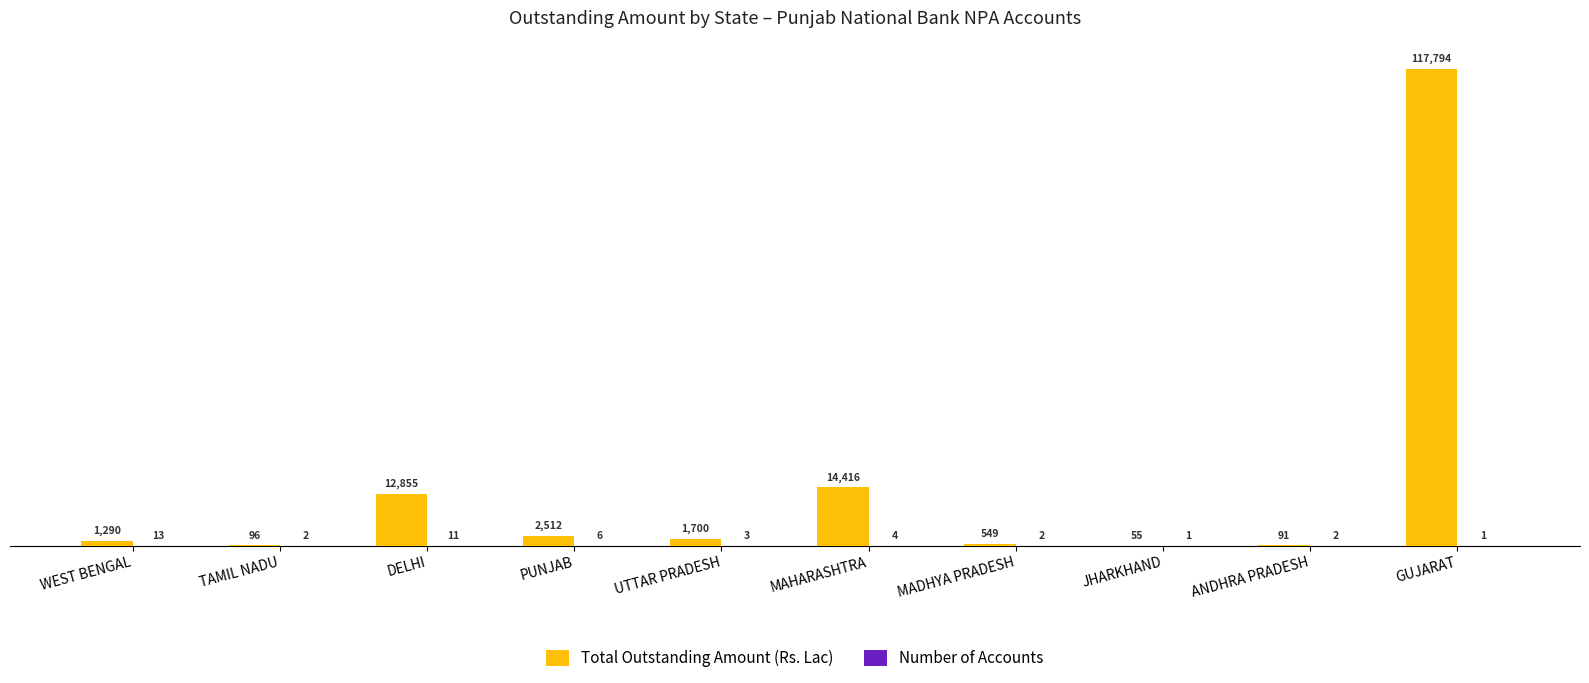

What is the maximum value shown in the chart?

117794.4